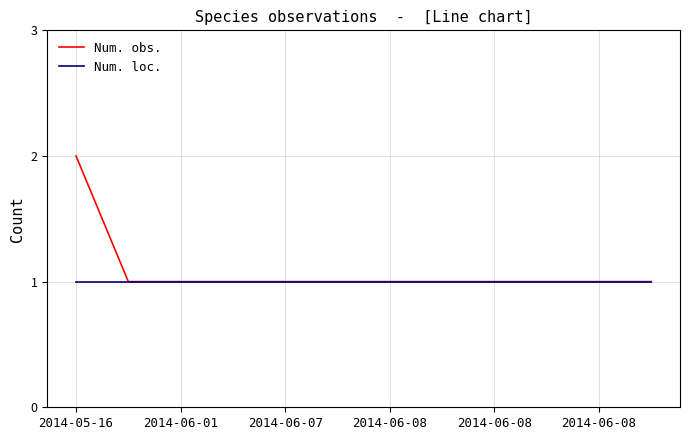

Which series has the largest range (max minus min)?

Num. obs.